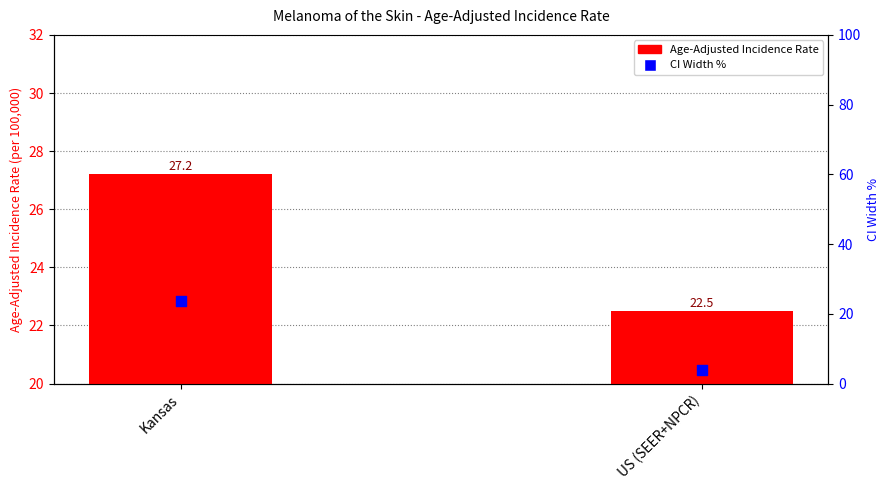

Which series reaches the maximum Y coordinate?

Age-Adjusted Incidence Rate